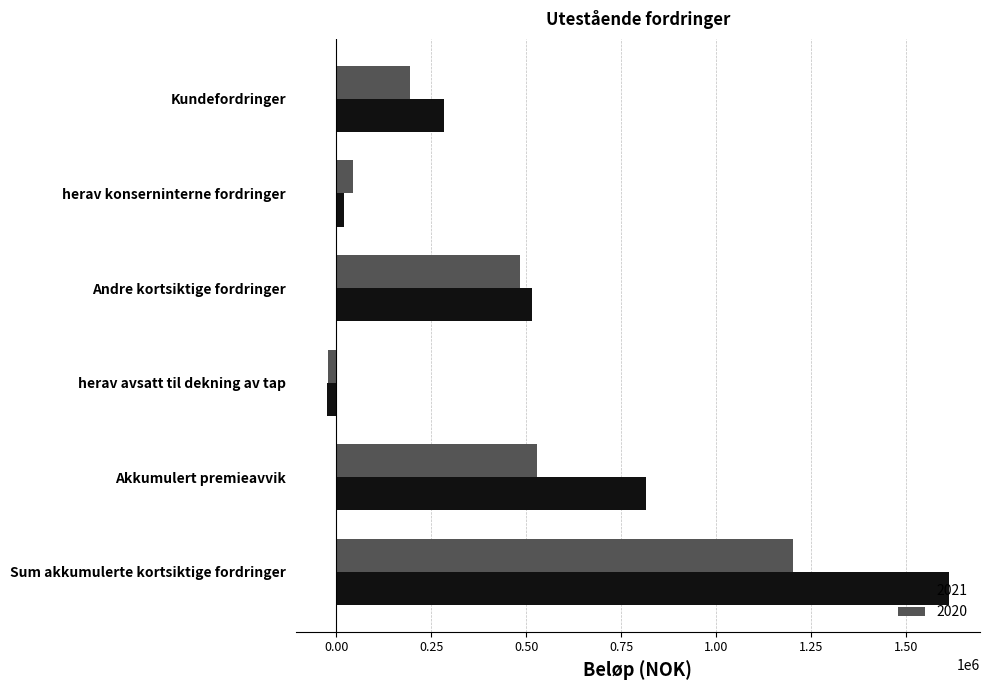

At which label is 2021 closest to 793570?

Akkumulert premieavvik